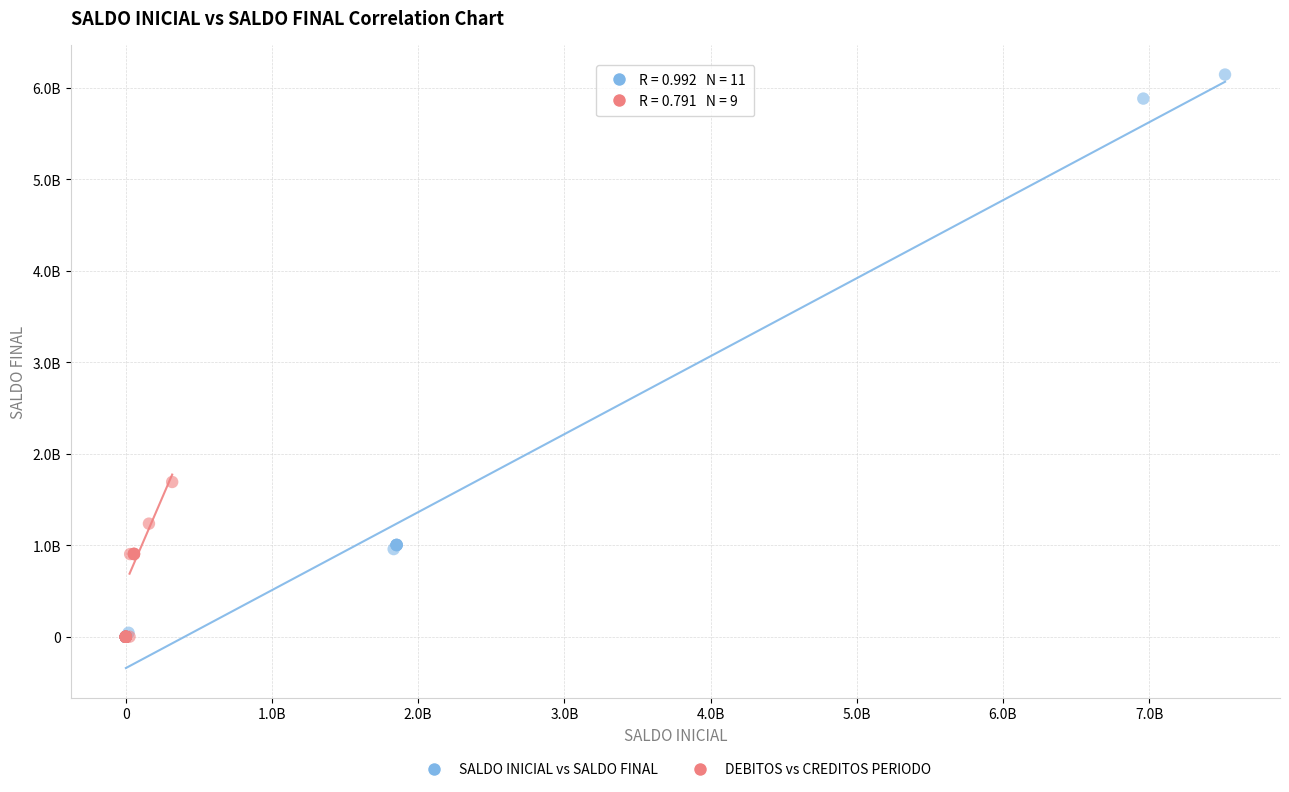

Which series contains the highest Y value?

SALDO INICIAL vs SALDO FINAL